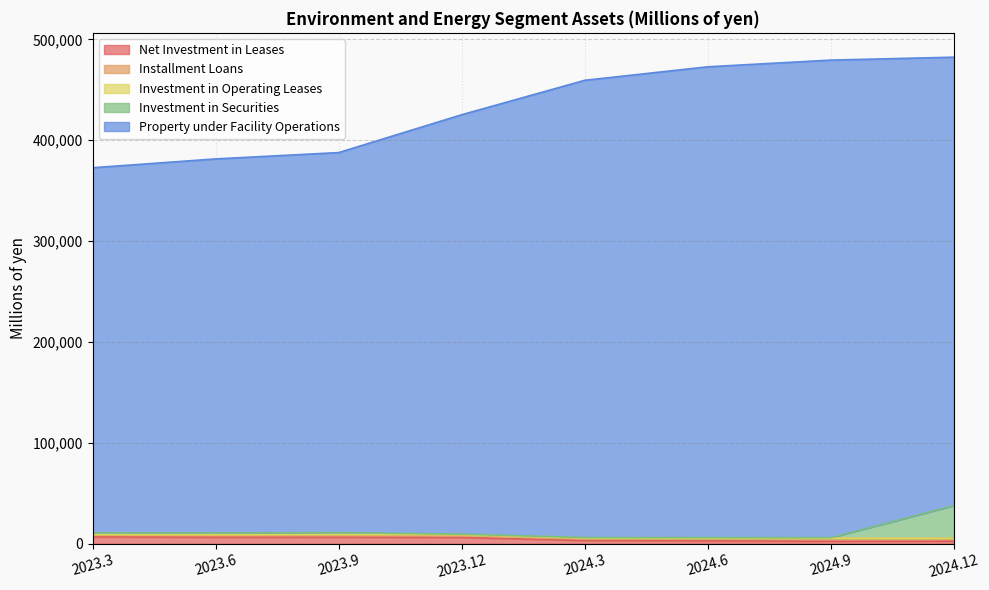

Read the Installment Loans value at 2024.6.

2407